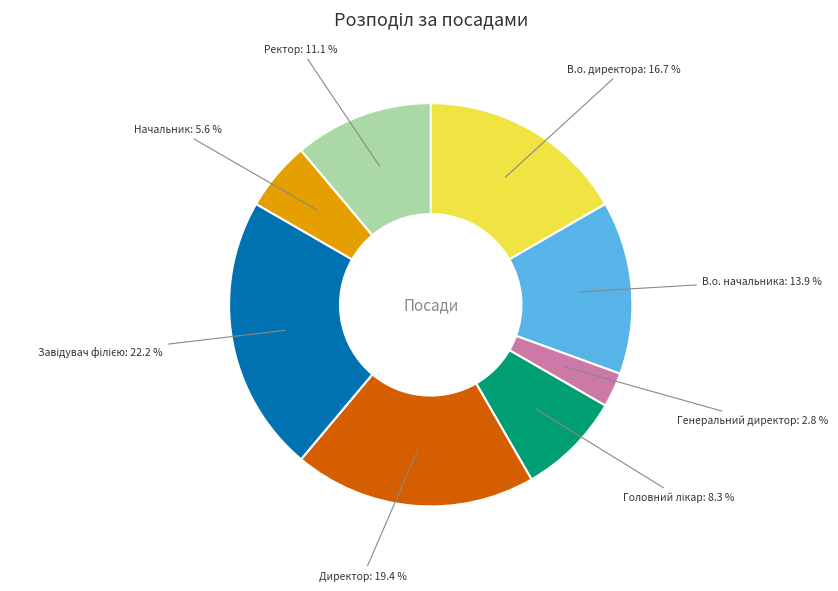

Count the number of slices in the pie.

8